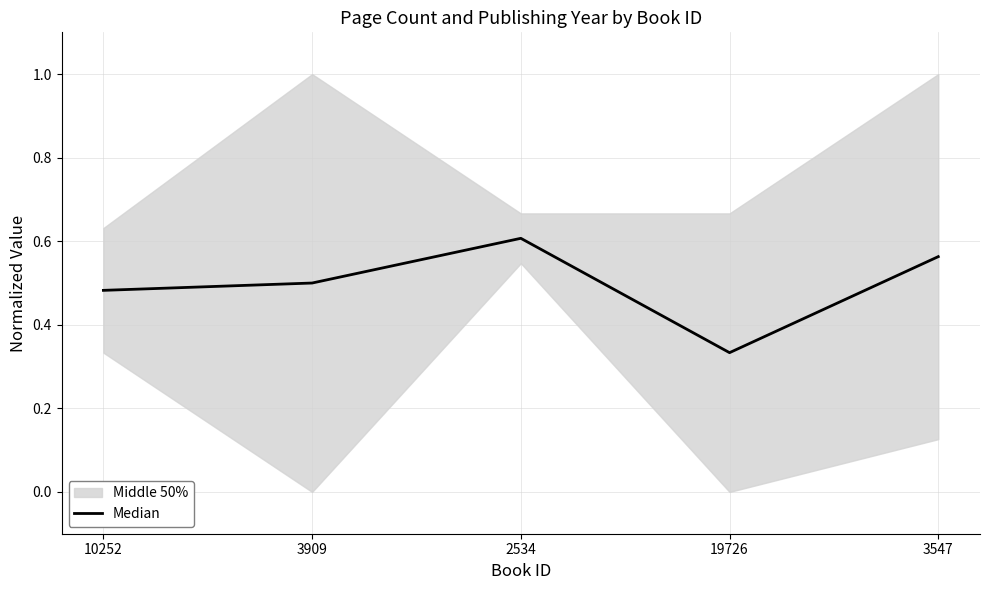

What is the value of the 1st point from the left?

0.5